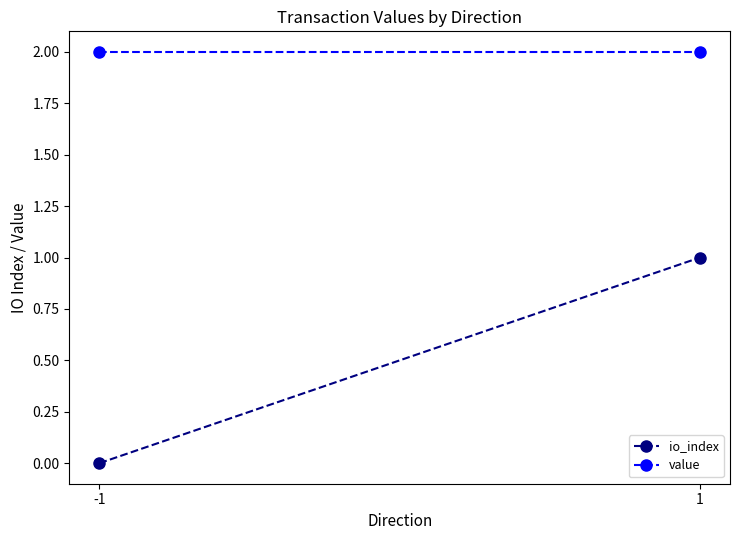

The value of io_index at -1 is -0.3. True or false?

False